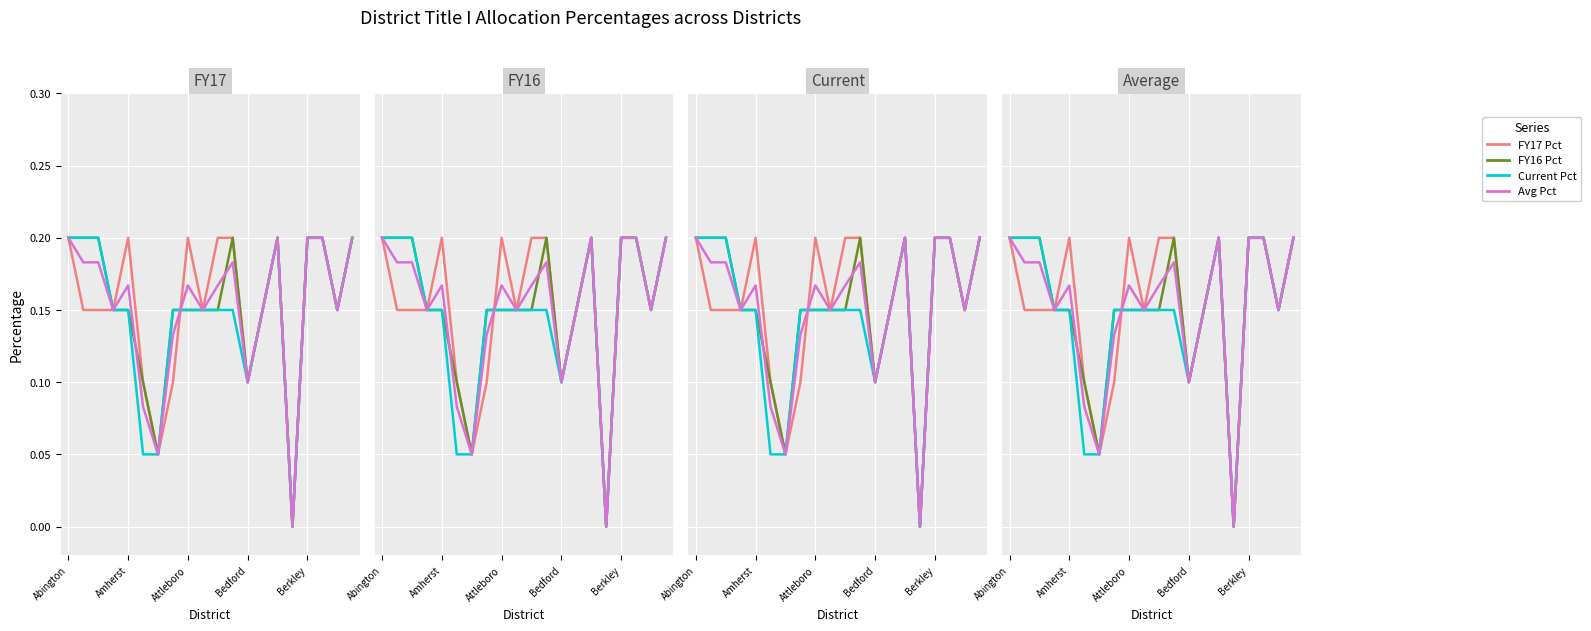

How many values in the Current Pct series exceed 0?

19